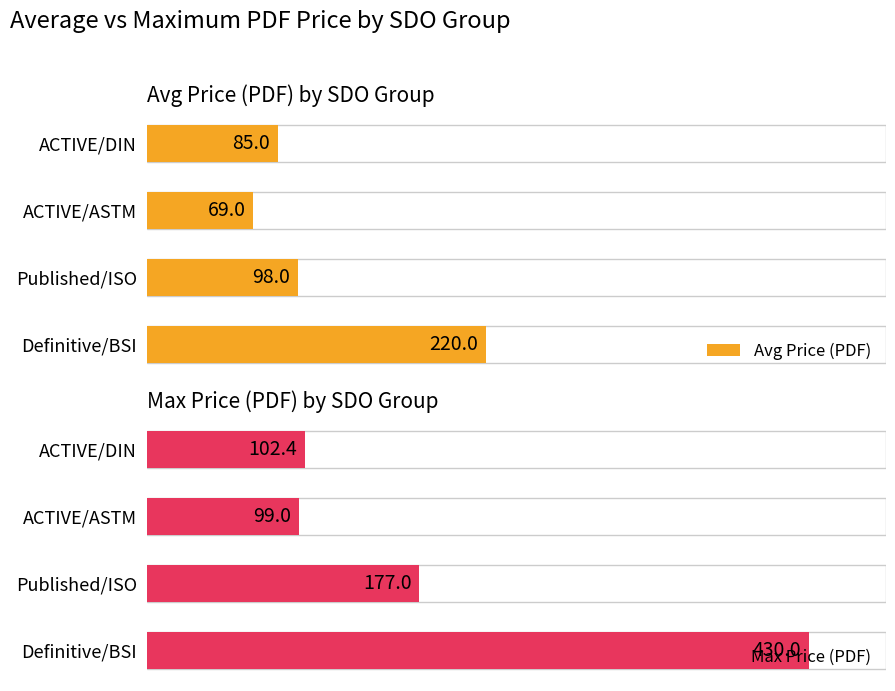

How many data points in Max Price (PDF) are above 177?

1